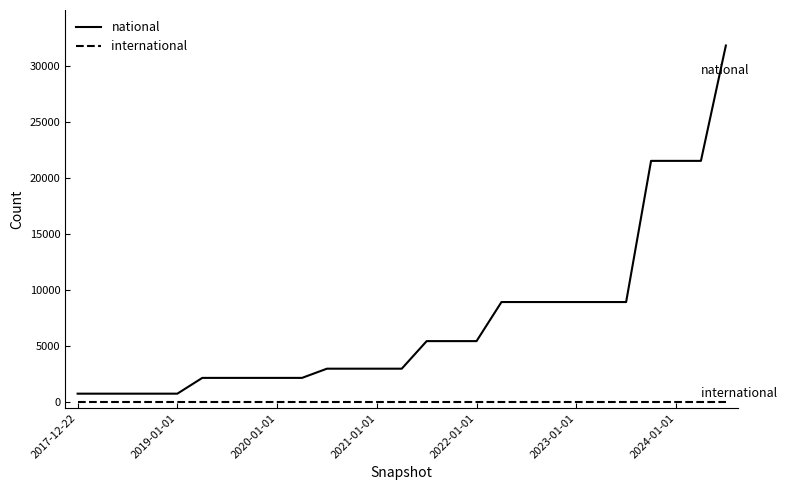

Which series has the largest total across all categories?

national